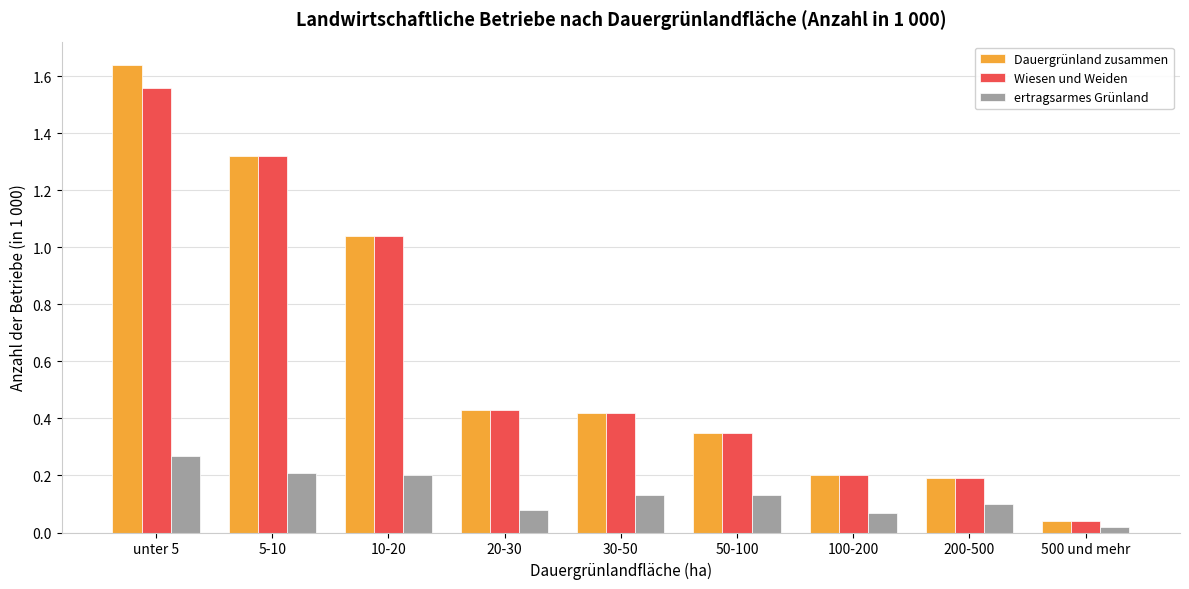

Which category has the highest value across all series?

unter 5